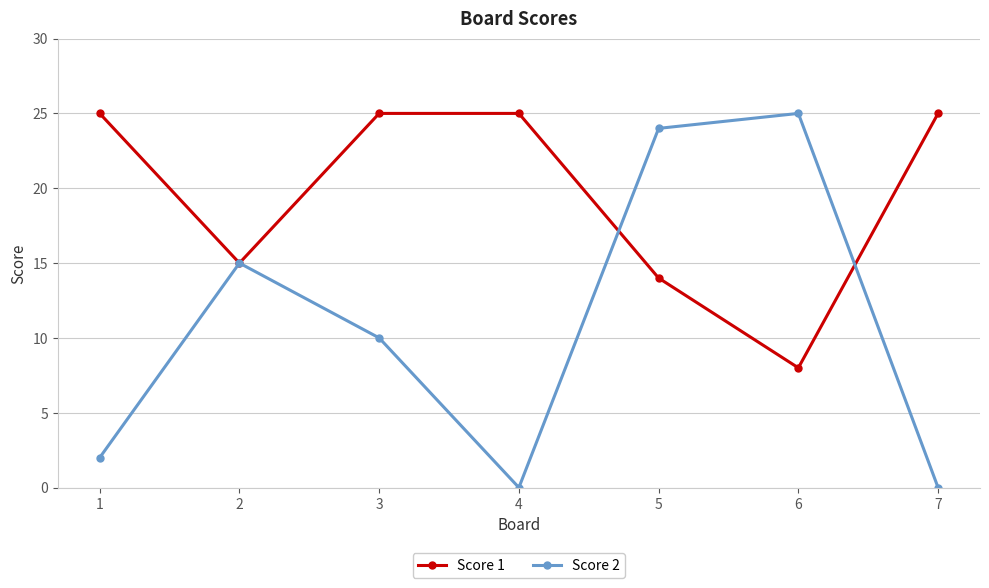

True or false: Score 1 has a value of 14 at 5.

True